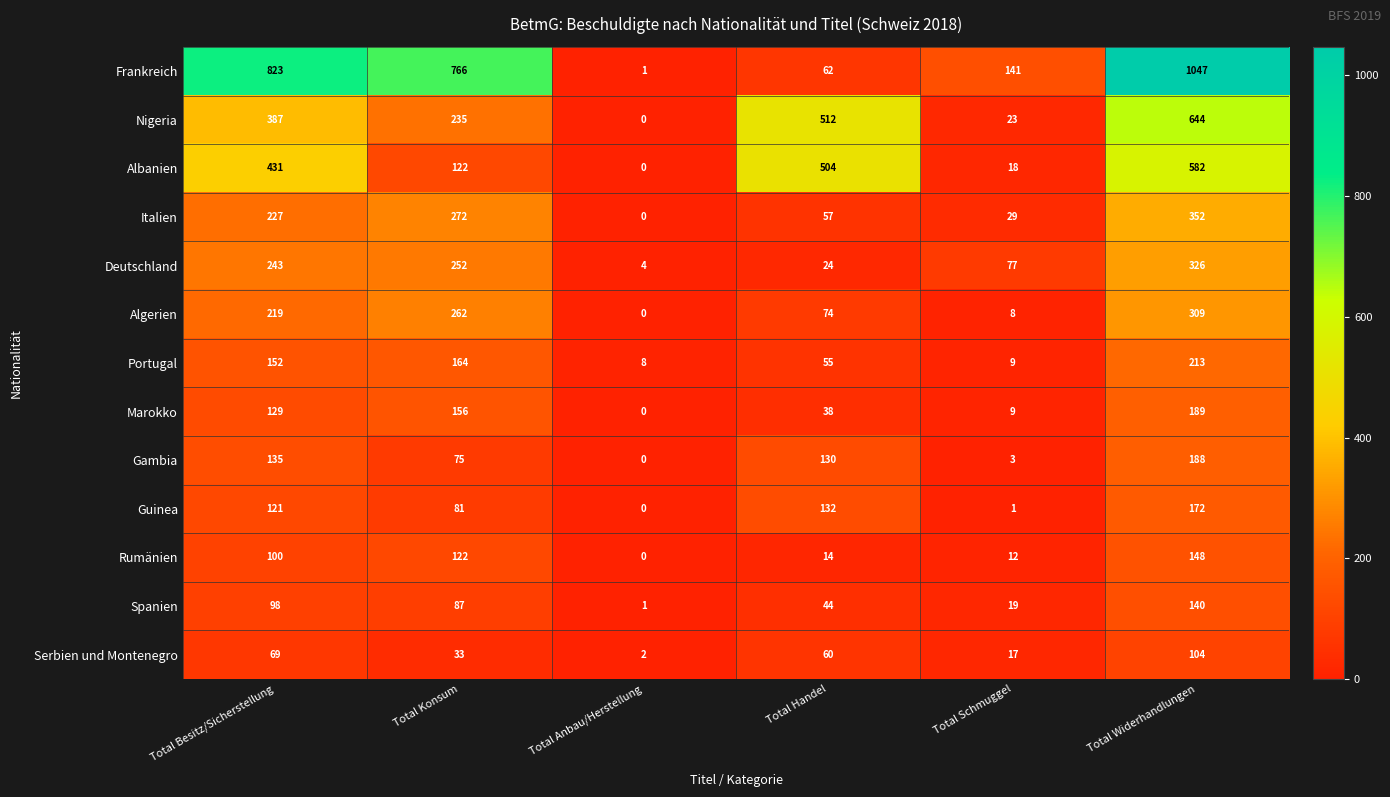

What is the difference between the highest and lowest values at Total Anbau/Herstellung?

8